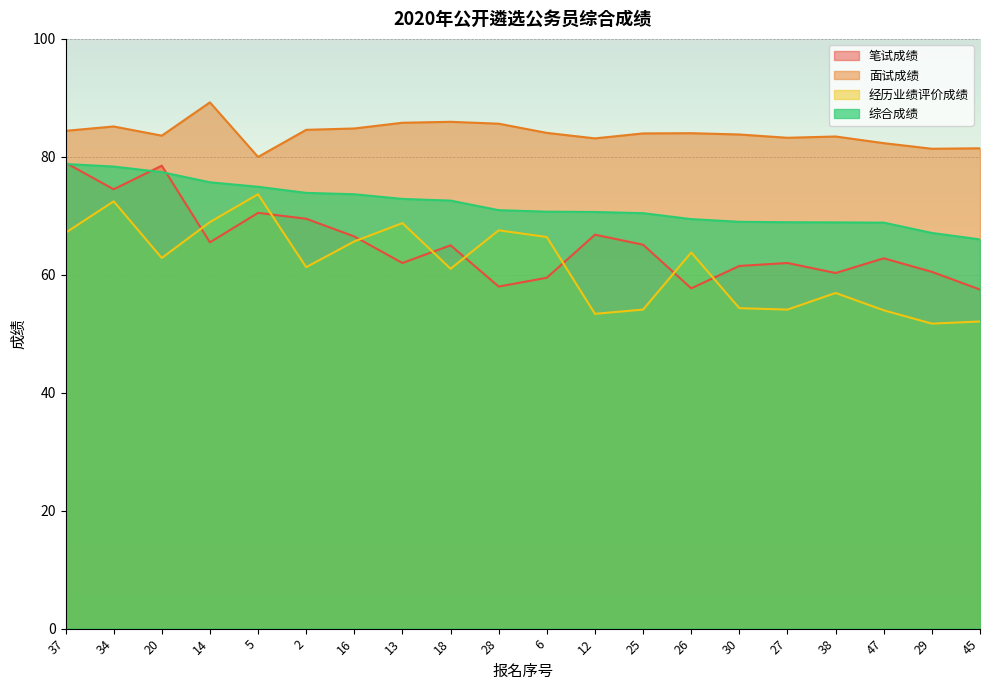

What is the label of the 3rd point from the left?

20